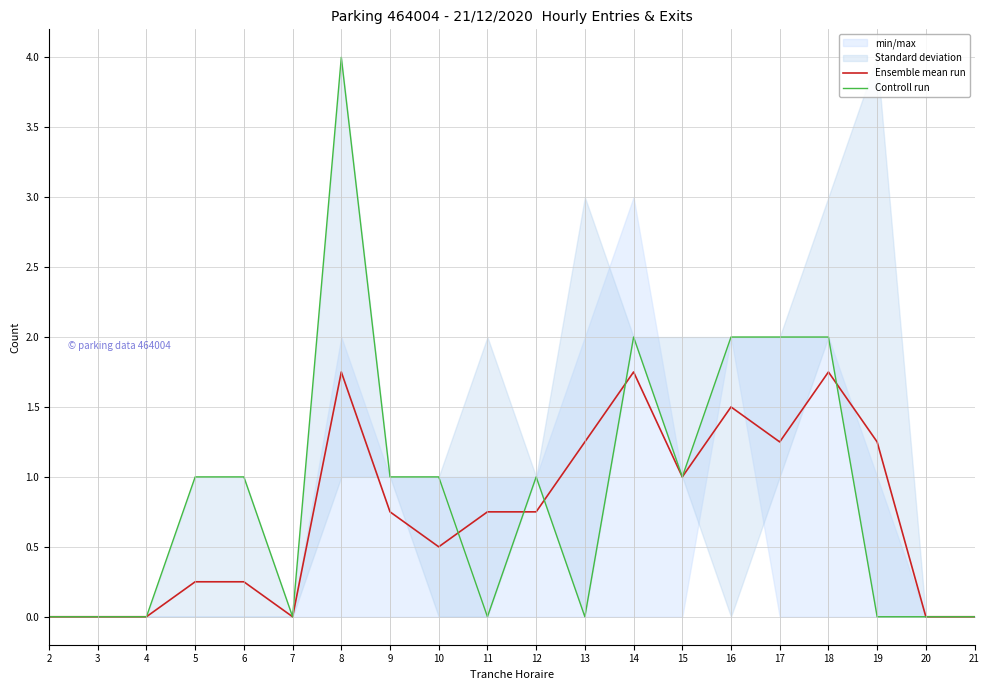

Which category has the lowest value across all series?

2